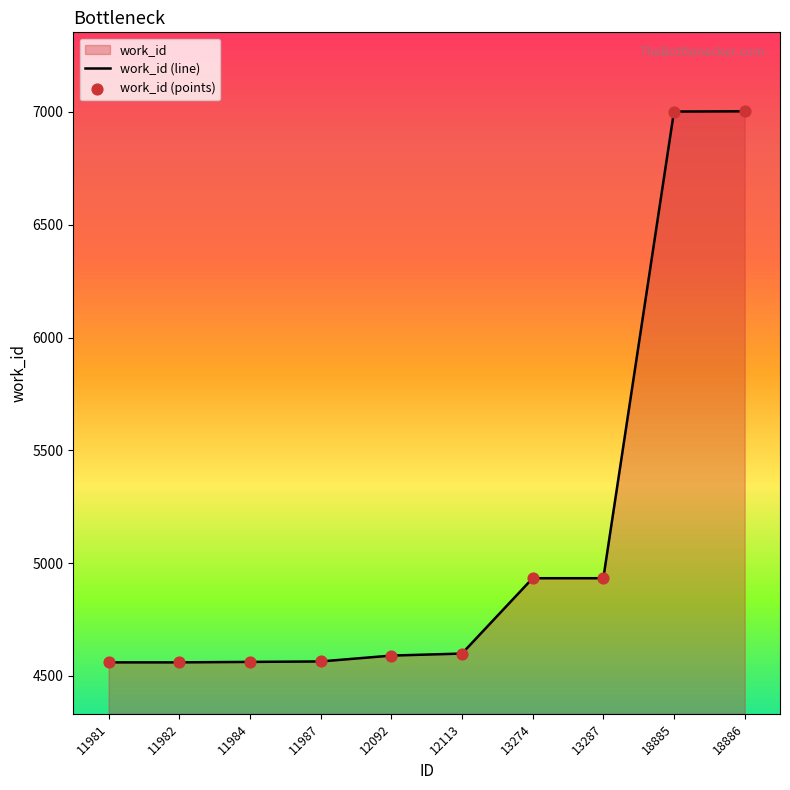

Between 11982 and 12092, which is larger?

12092